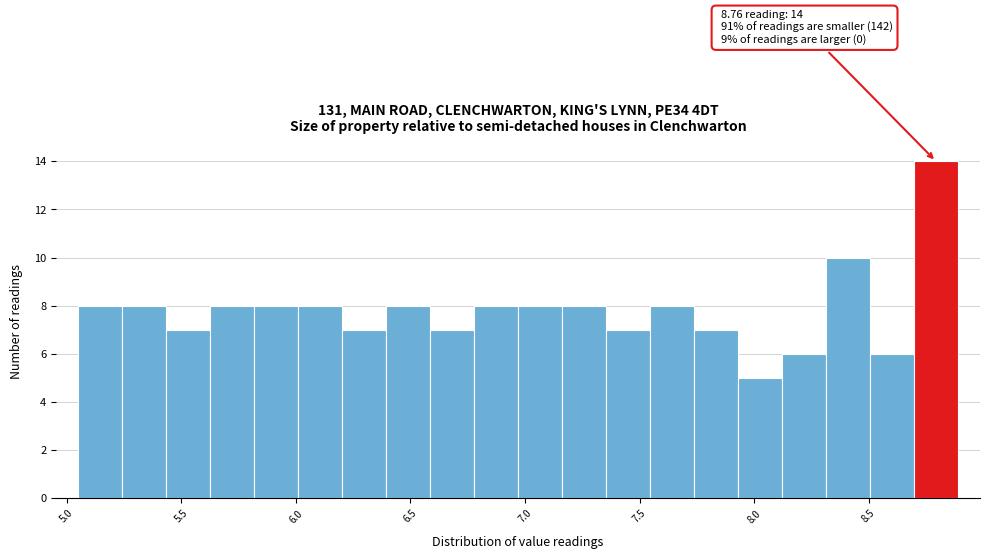

Around what value on the x-axis is the tallest bar? Give the approximate position of its centre, as read against the axis.

8.80